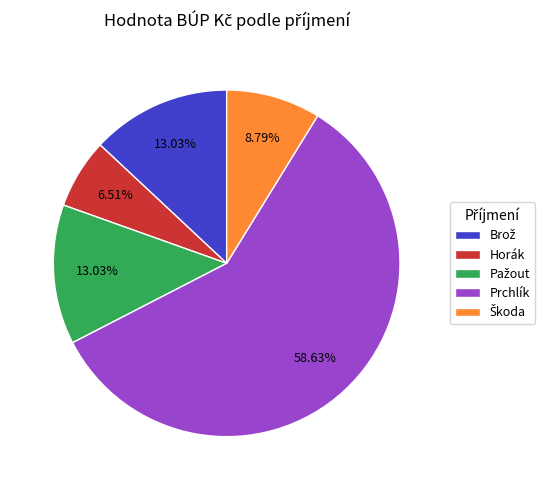

Is there any slice that represents more than half of the pie?

Yes